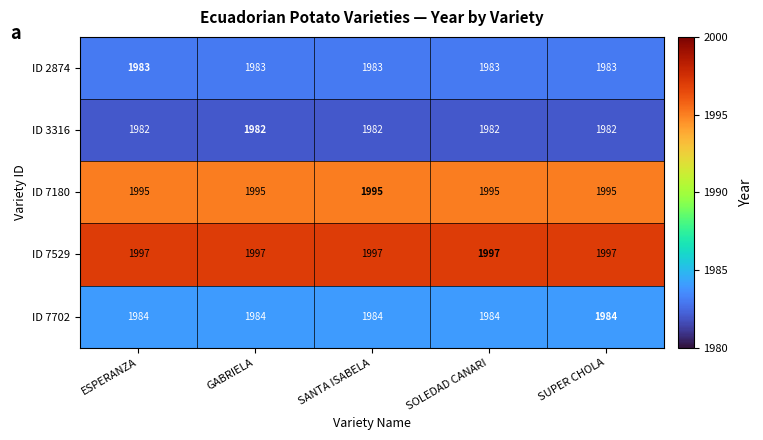

What value does the ID 7529 series have at SUPER CHOLA?

1997